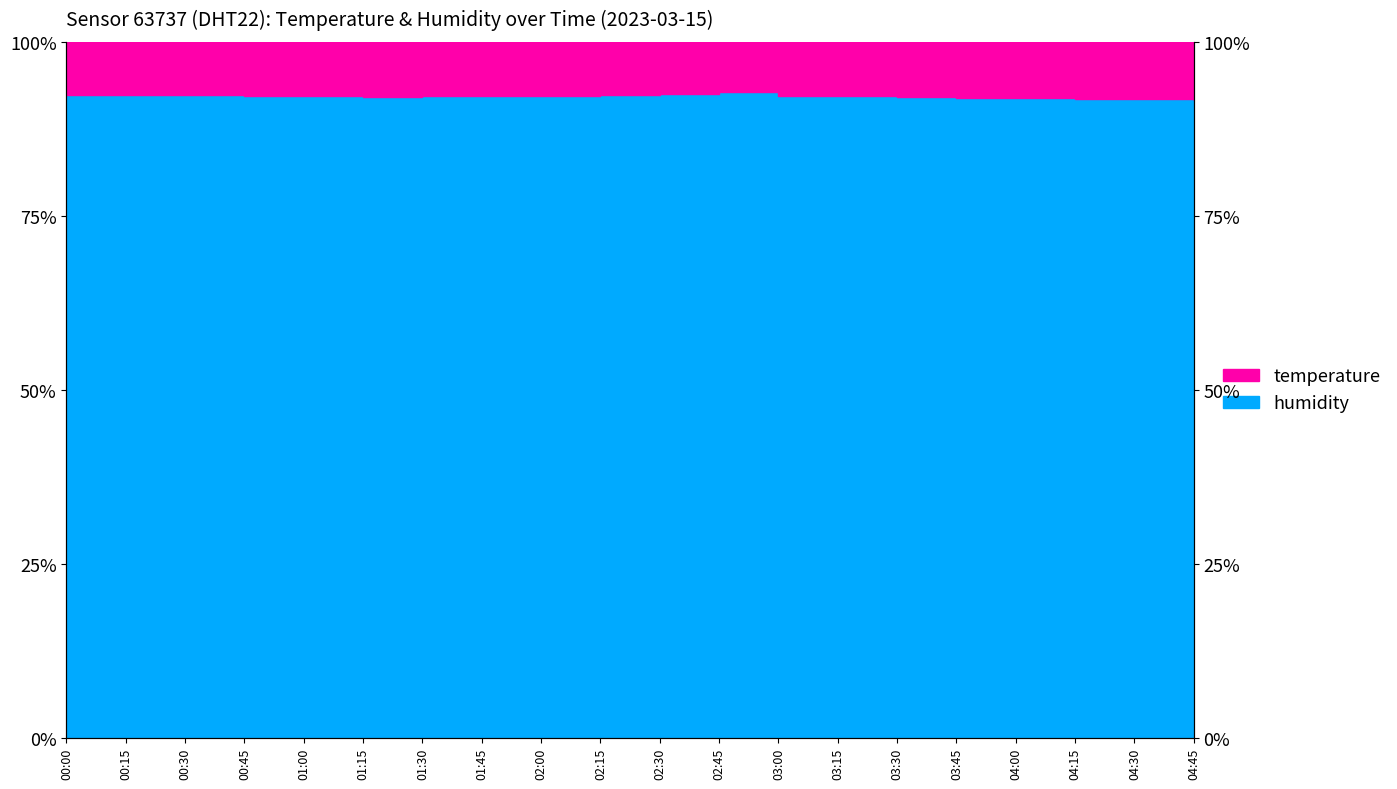

What position from the right is 02:15?

11